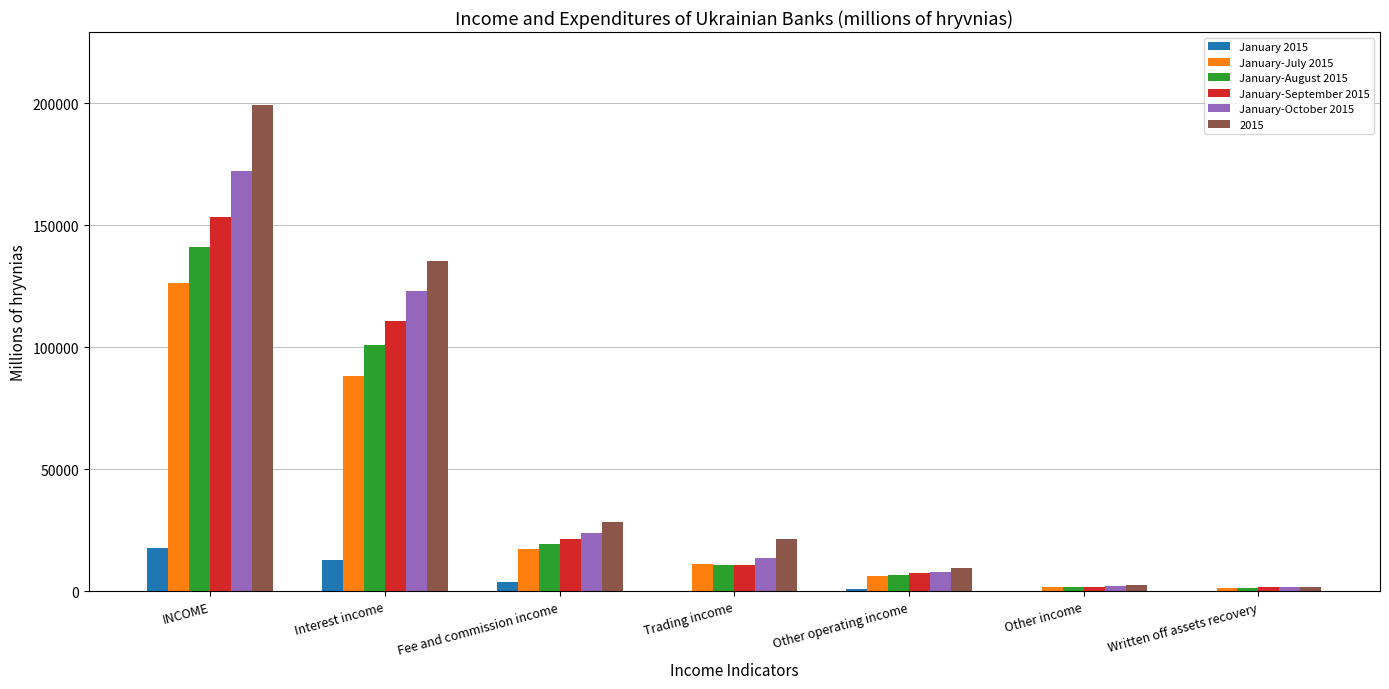

At which category is the sum across all series the highest?

INCOME